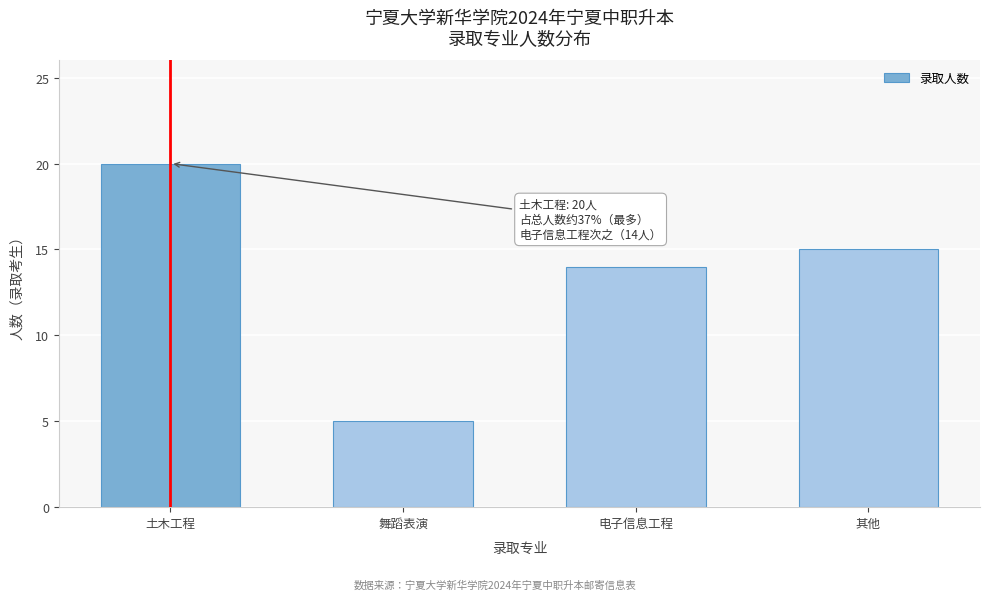

Reading left to right, extract all data points from this chart.

土木工程=20	舞蹈表演=5	电子信息工程=14	其他=15